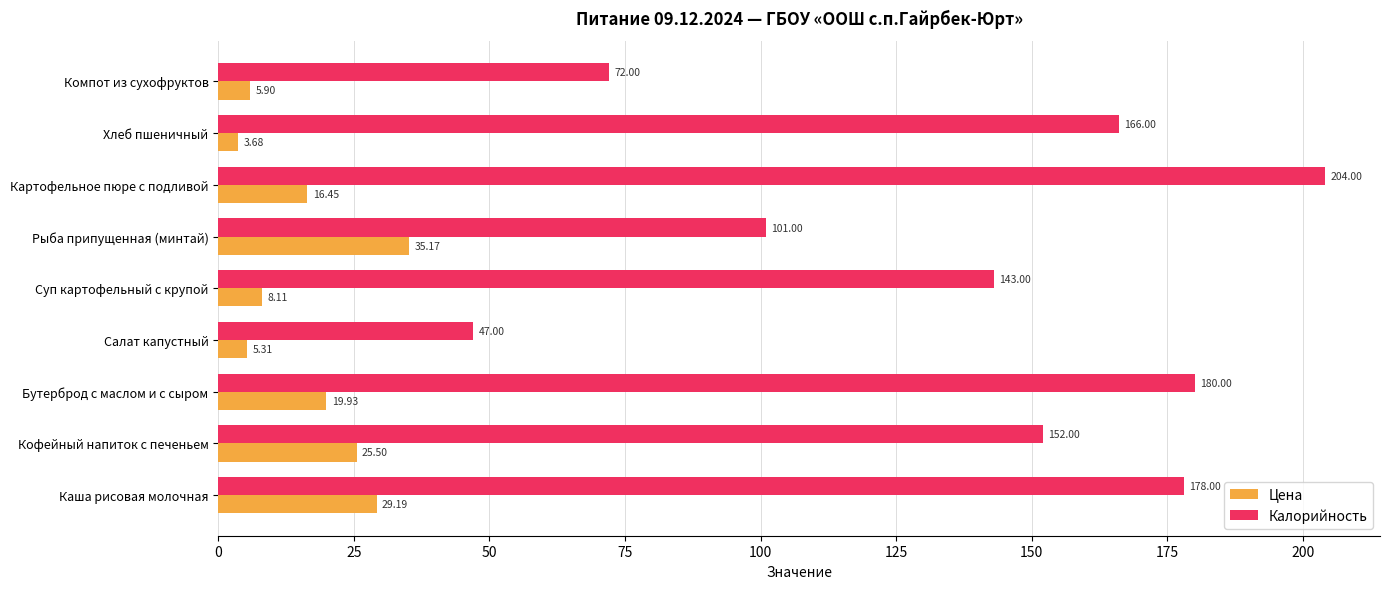

List the labels in order of Цена value, smallest first.

Хлеб пшеничный, Салат капустный, Компот из сухофруктов, Суп картофельный с крупой, Картофельное пюре с подливой, Бутерброд с маслом и с сыром, Кофейный напиток с печеньем, Каша рисовая молочная, Рыба припущенная (минтай)